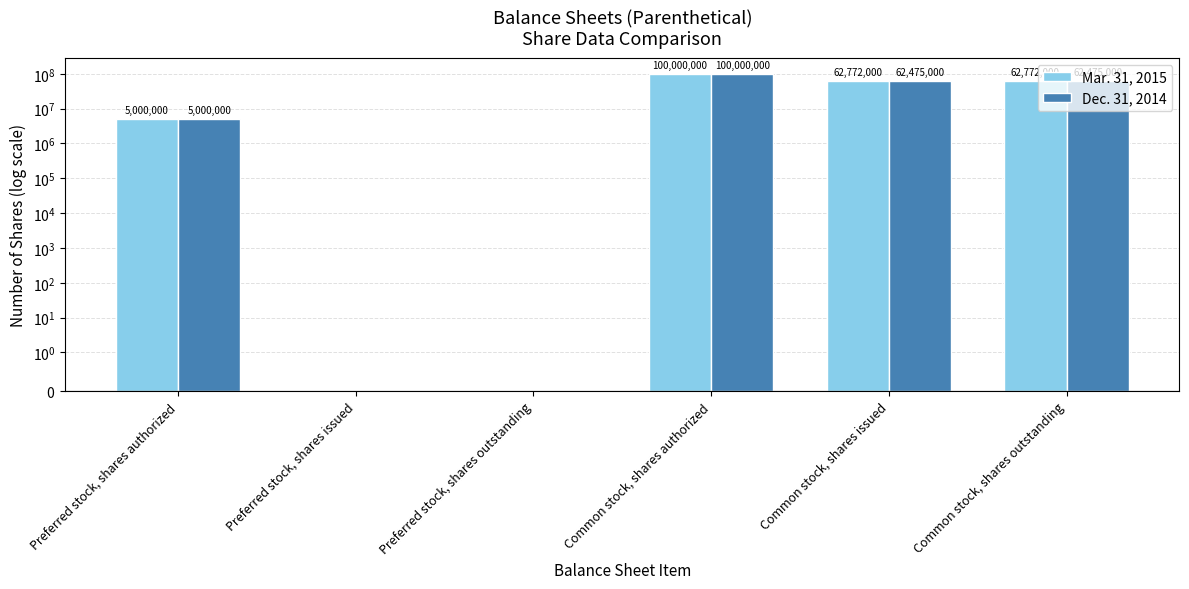

Is the value of Dec. 31, 2014 at Common stock, shares issued greater than the value of Mar. 31, 2015 at Common stock, shares authorized?

No